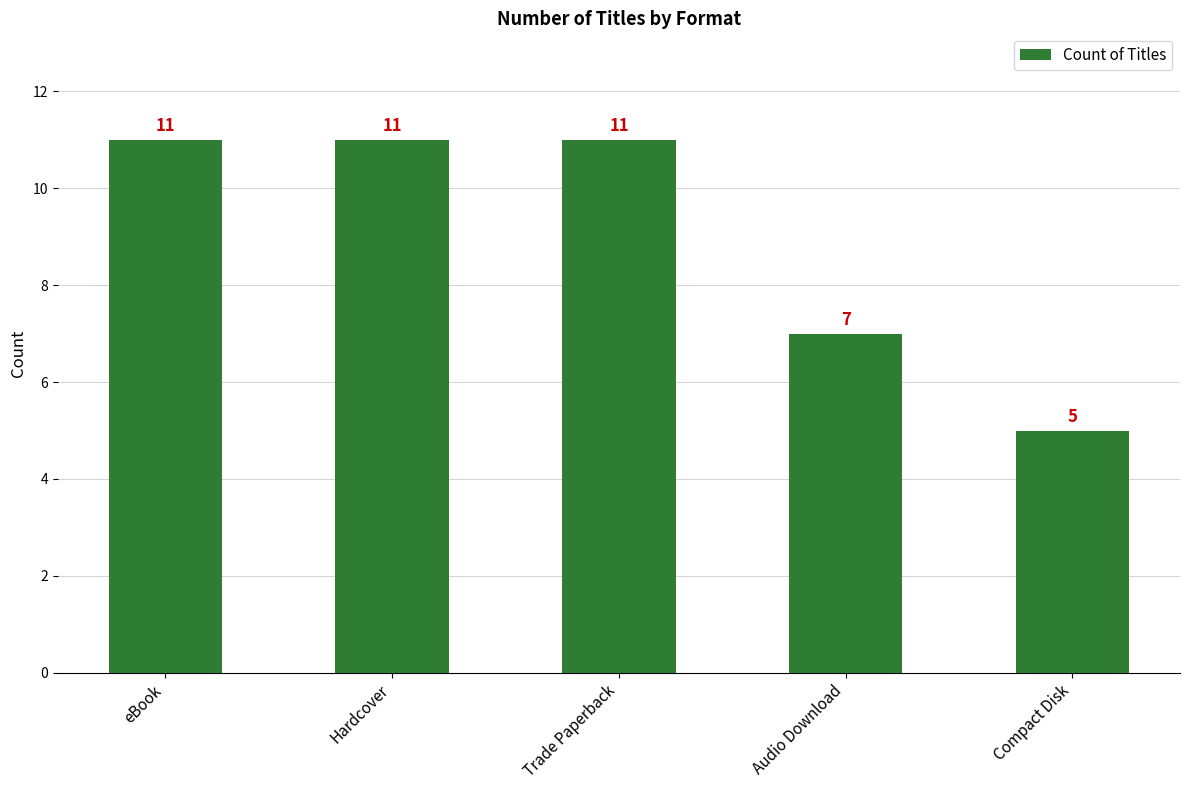

What is the change in value from Trade Paperback to Audio Download?

-4